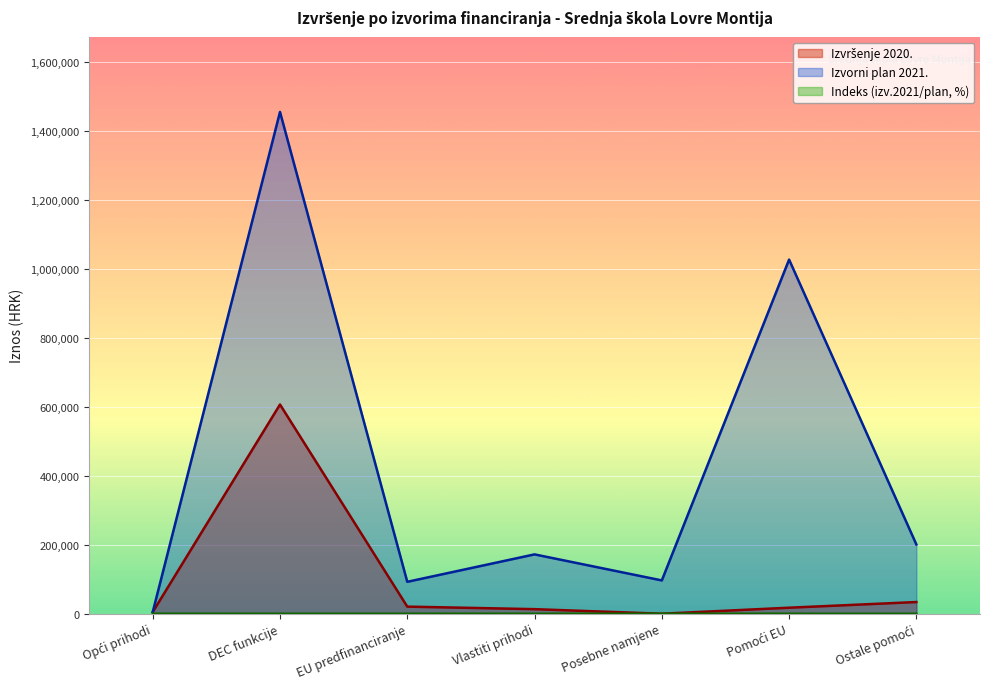

What is the spread (max minus min) of values at Opći prihodi?

4900.0